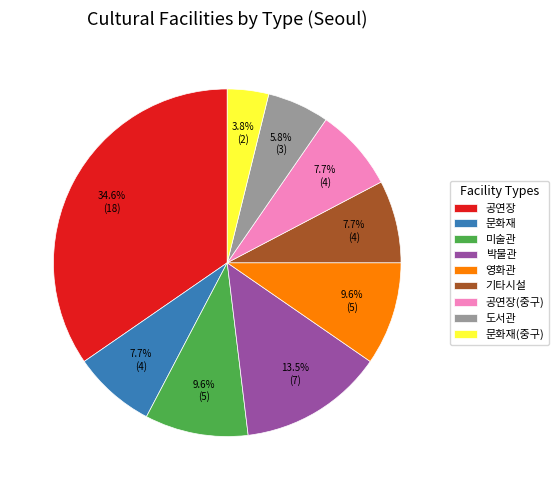

Which category has the biggest portion of the pie?

공연장